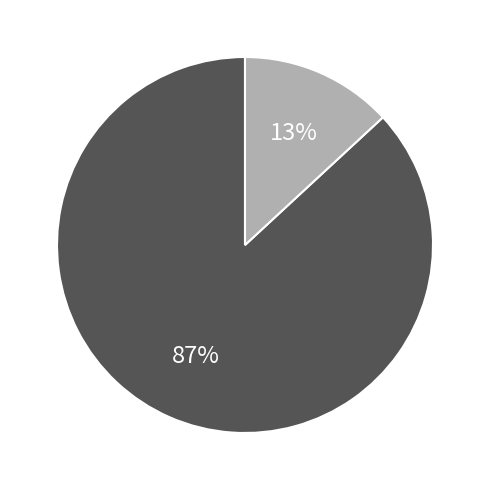

Is there any slice that represents more than half of the pie?

Yes